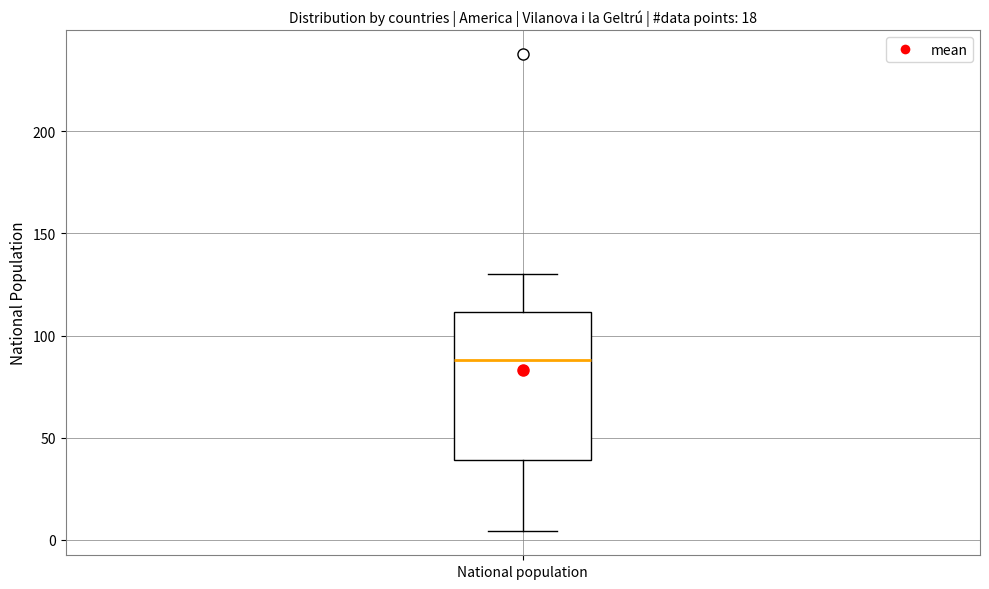

Transcribe this box plot: give where the median line is, the range the box spans, and where the two whiskers end, as read against the y-axis. The values are not printed on the chart, so give them approximately, as read against the axis.

median 90, box 40 to 110, whiskers 5 to 130